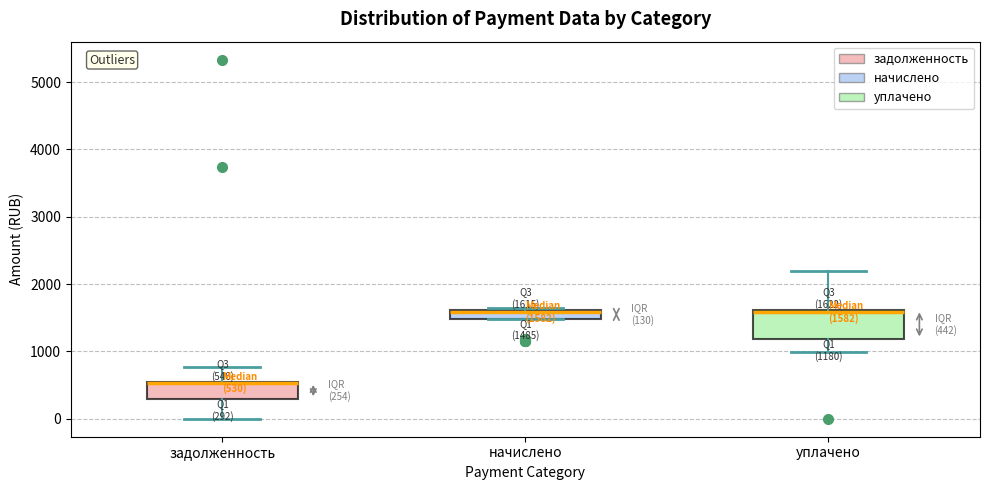

Which box is the tallest, from its lower edge to its upper edge?

уплачено